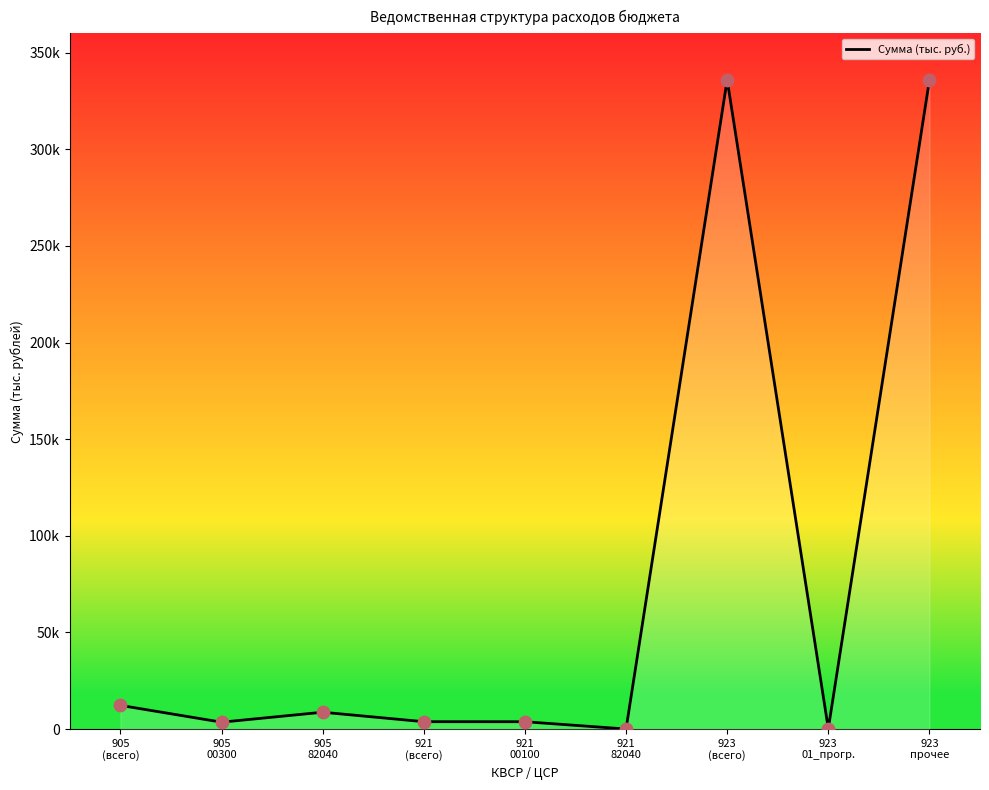

Which has a higher value, 923
(всего) or 905
(всего)?

923
(всего)